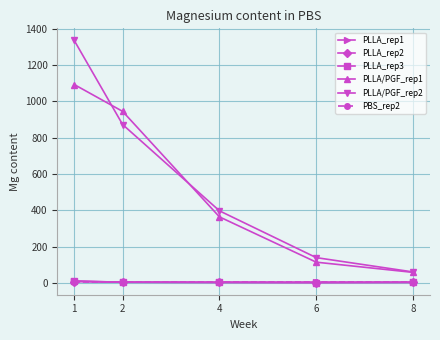

What is the sum of the PLLA_rep2 values at 4 and 2?

7.2